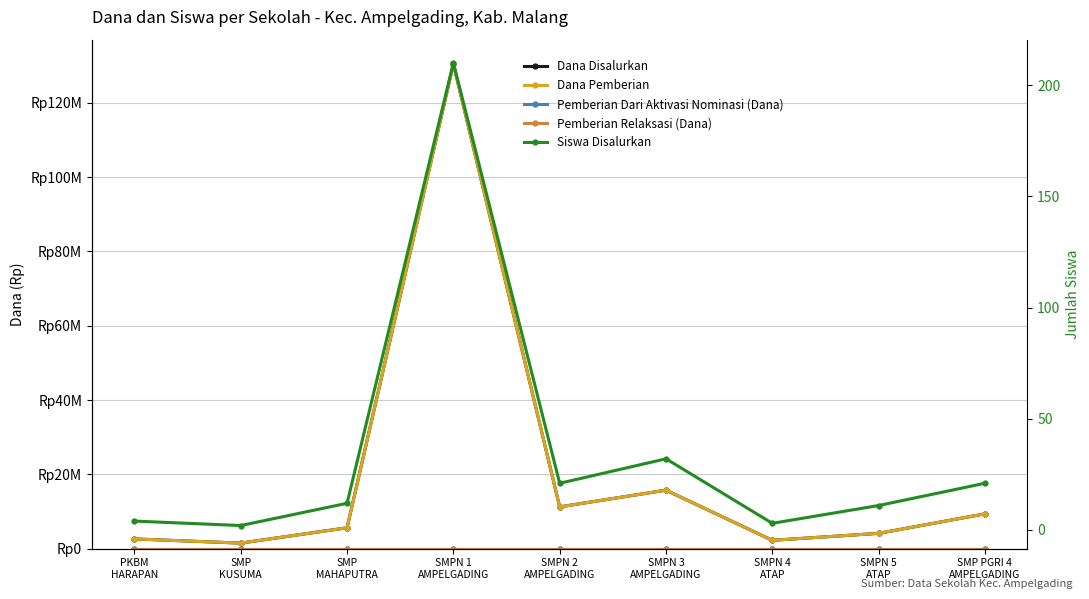

Reading left to right, extract all data points from this chart.

Dana Disalurkan: 2625000	1500000	5625000	130500000	11250000	15750000	2250000	4125000	9375000
Dana Pemberian: 2625000	1500000	5625000	130500000	11250000	15750000	2250000	4125000	9375000
Pemberian Dari Aktivasi Nominasi (Dana): 0	0	0	0	0	0	0	0	0
Pemberian Relaksasi (Dana): 0	0	0	0	0	0	0	0	0
Siswa Disalurkan: 4	2	12	210	21	32	3	11	21